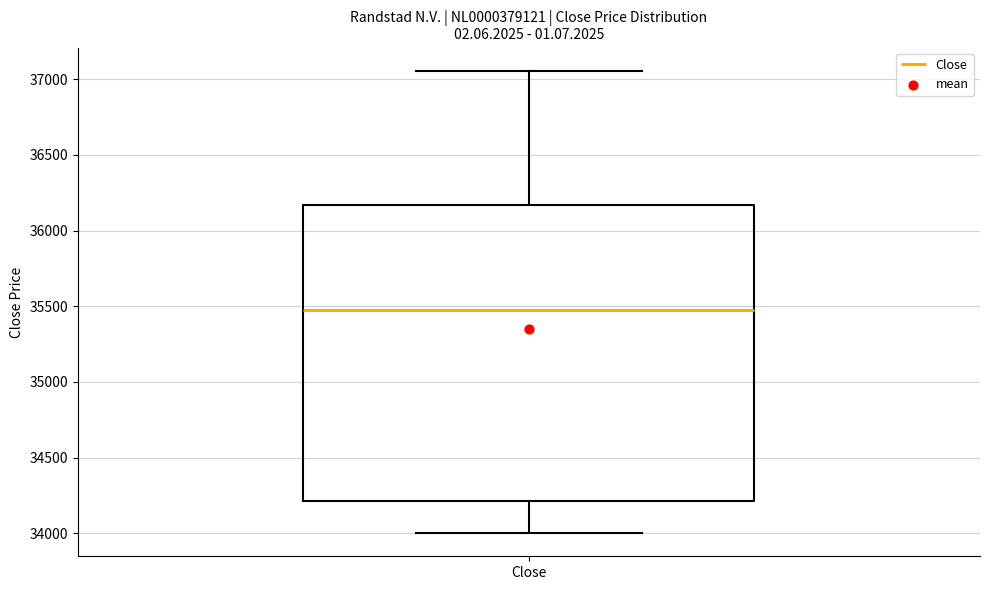

Read this box plot against the y-axis: the position of the median line, the range covered by the box, and the ends of both whiskers. The values are not printed on the chart, so give them approximately, as read against the axis.

median 35500, box 34200 to 36150, whiskers 34000 to 37050